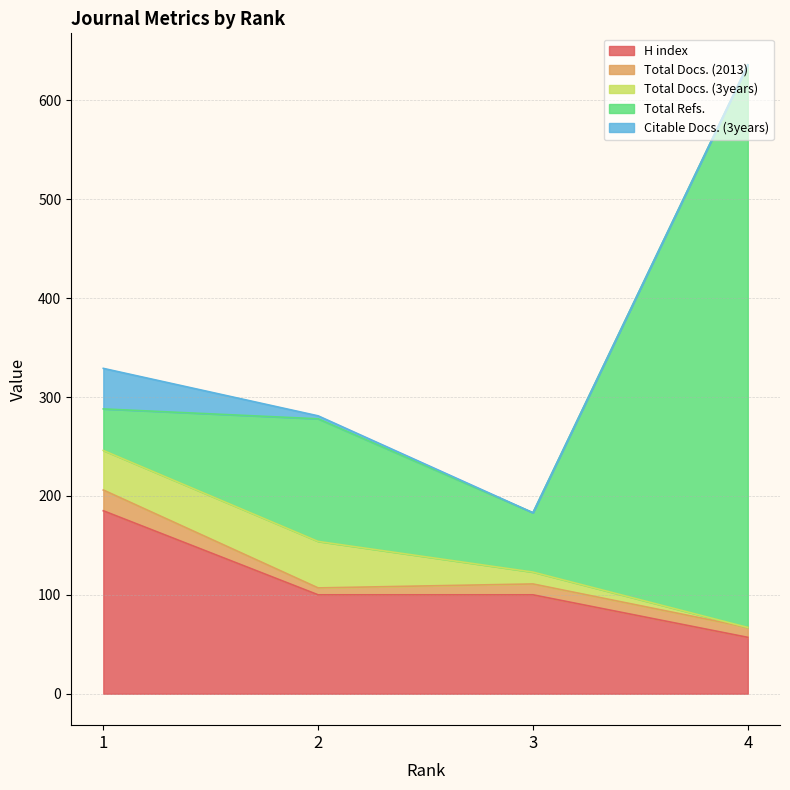

Does the chart have visible grid lines?

Yes